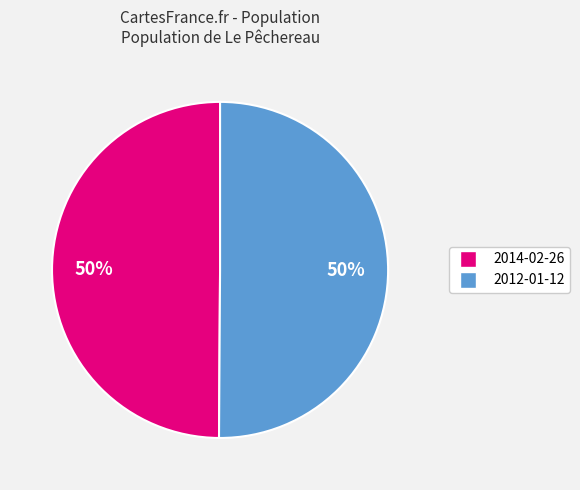

To the nearest percent, what portion does 2014-02-26 represent?

50%